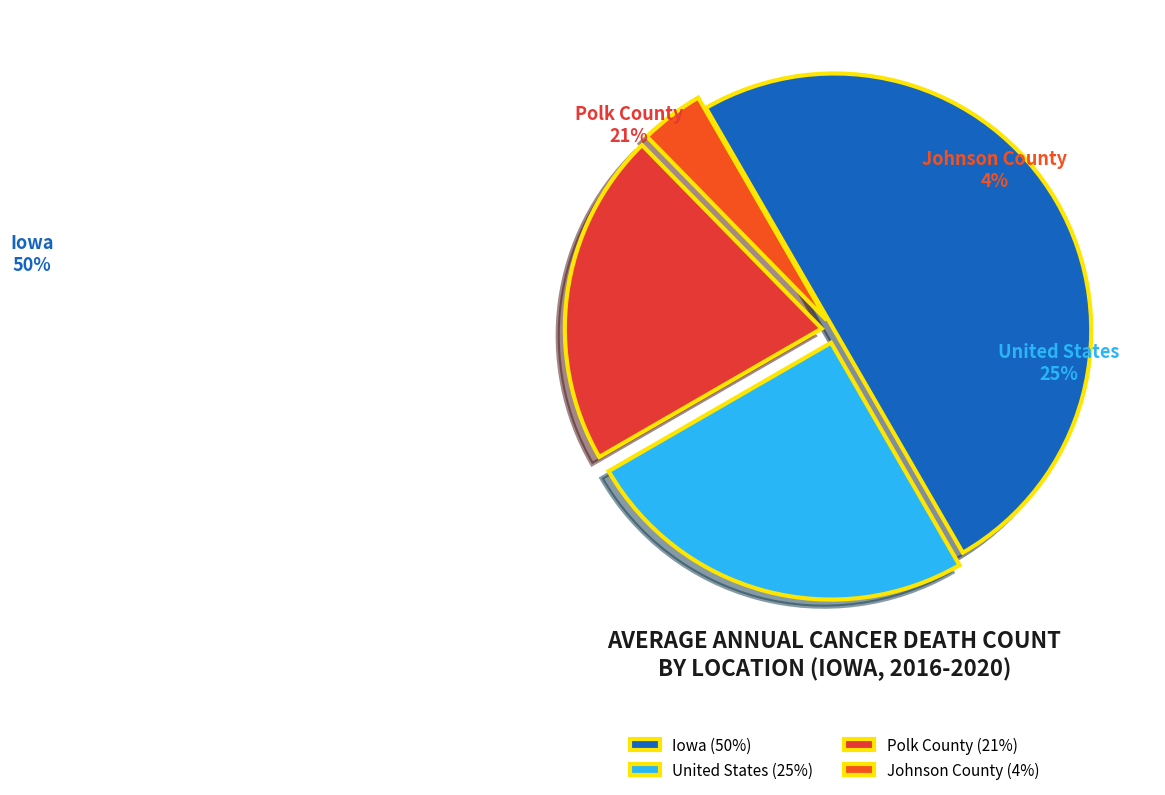

Is the sum of Iowa and United States greater than half?

Yes